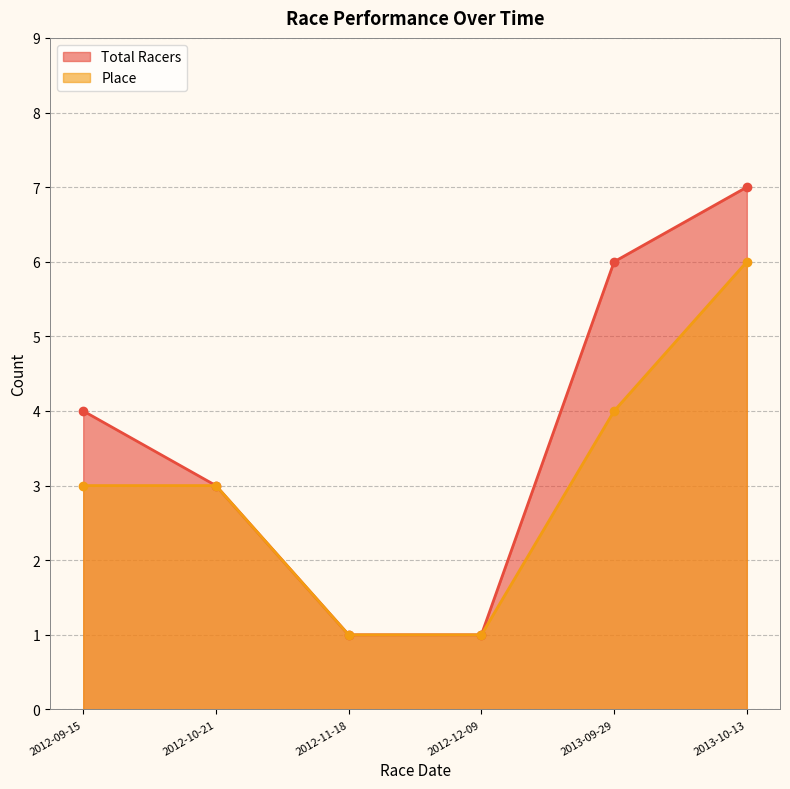

How many lines are shown in the chart?

2